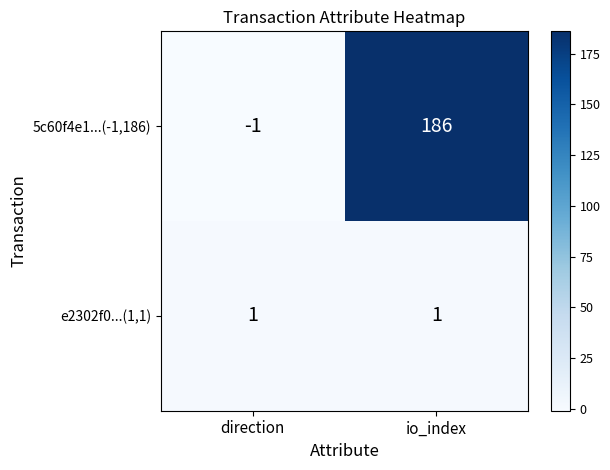

What is the maximum value shown in the chart?

186